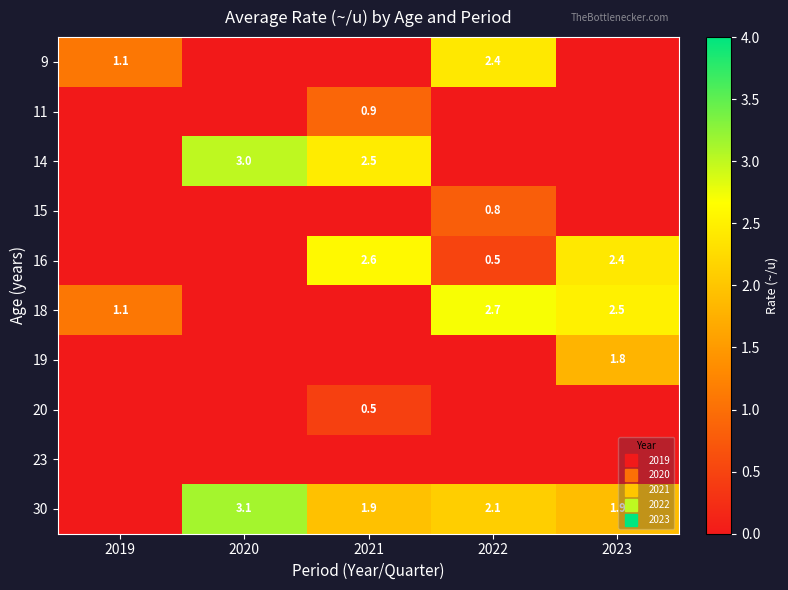

At which category is the sum across all series the highest?

2023